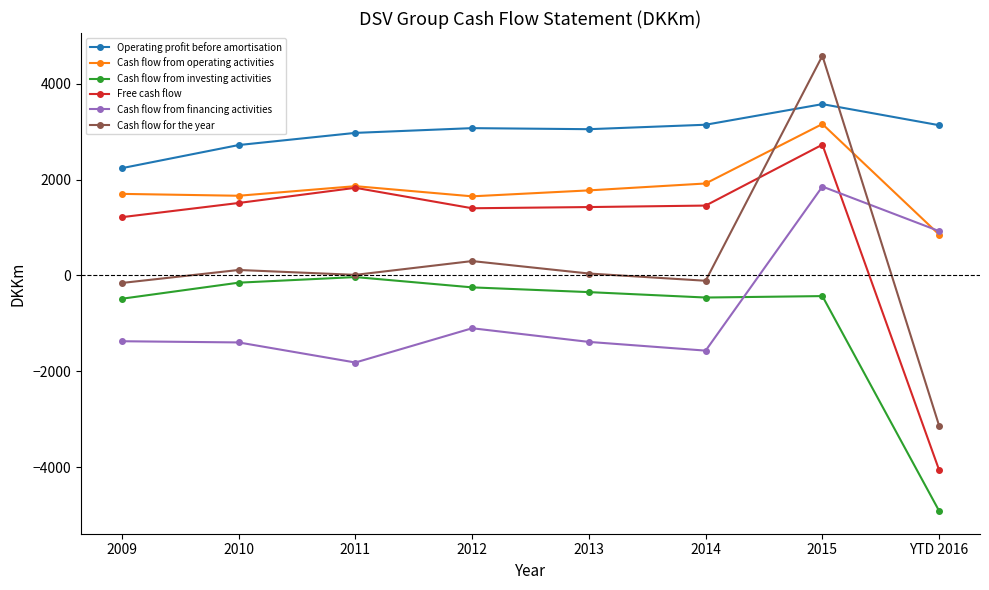

Which series has the largest total across all categories?

Operating profit before amortisation